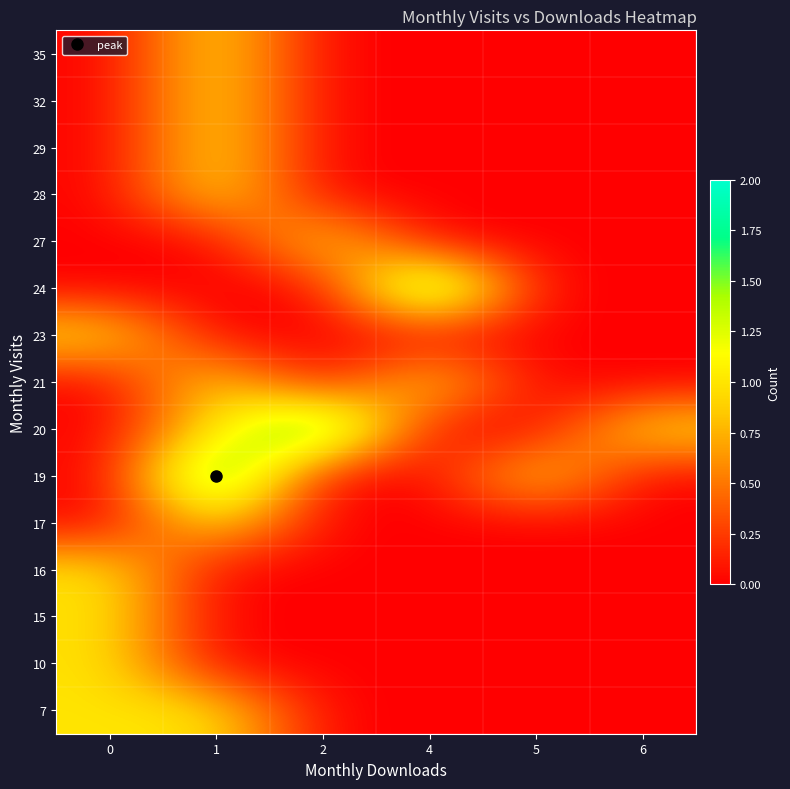

At which category is the sum across all series the highest?

1